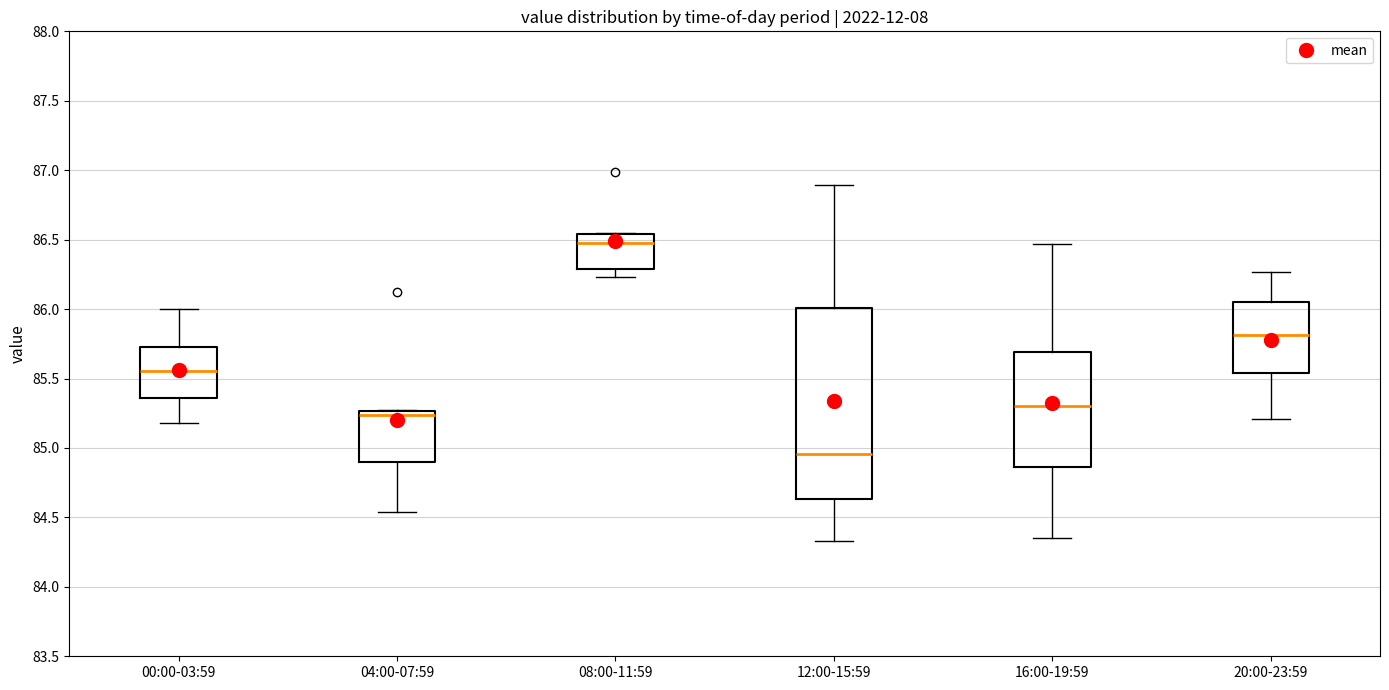

Reading left to right, read every box against the y-axis: the position of its median line, the range the box covers, and the ends of its whiskers. The values are not printed on the chart, so give them approximately, as read against the axis.

00:00-03:59: median 85.55, box 85.35 to 85.75, whiskers 85.20 to 86.00
04:00-07:59: median 85.25 (just below the box's upper edge), box 84.90 to 85.25, whiskers 84.55 to 85.25
08:00-11:59: median 86.50, box 86.30 to 86.55, whiskers 86.25 to 86.55
12:00-15:59: median 84.95, box 84.65 to 86.00, whiskers 84.35 to 86.90
16:00-19:59: median 85.30, box 84.85 to 85.70, whiskers 84.35 to 86.45
20:00-23:59: median 85.80, box 85.55 to 86.05, whiskers 85.20 to 86.25